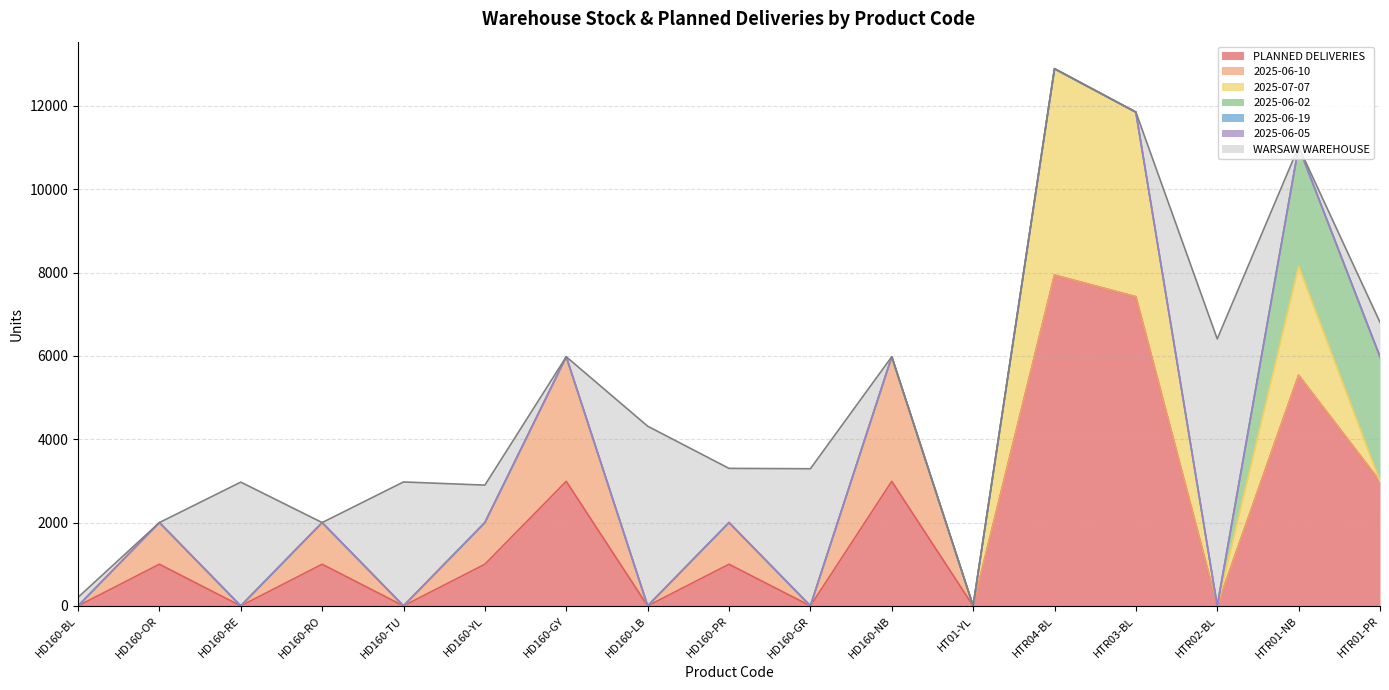

Is the value of 2025-07-07 at HTR03-BL greater than the value of 2025-06-19 at HD160-LB?

Yes